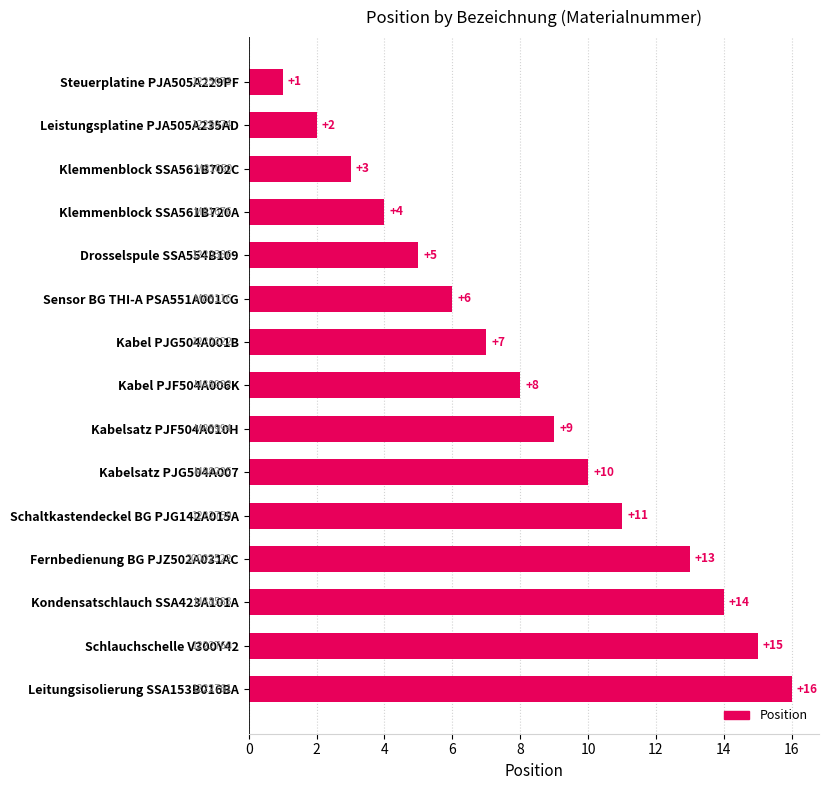

What is the maximum value shown in the chart?

16